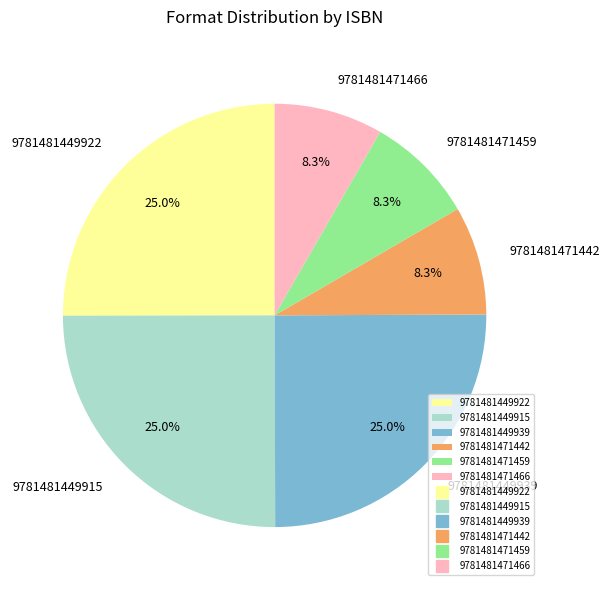

To the nearest percent, what is the difference between the largest and smallest slice percentages?

17%